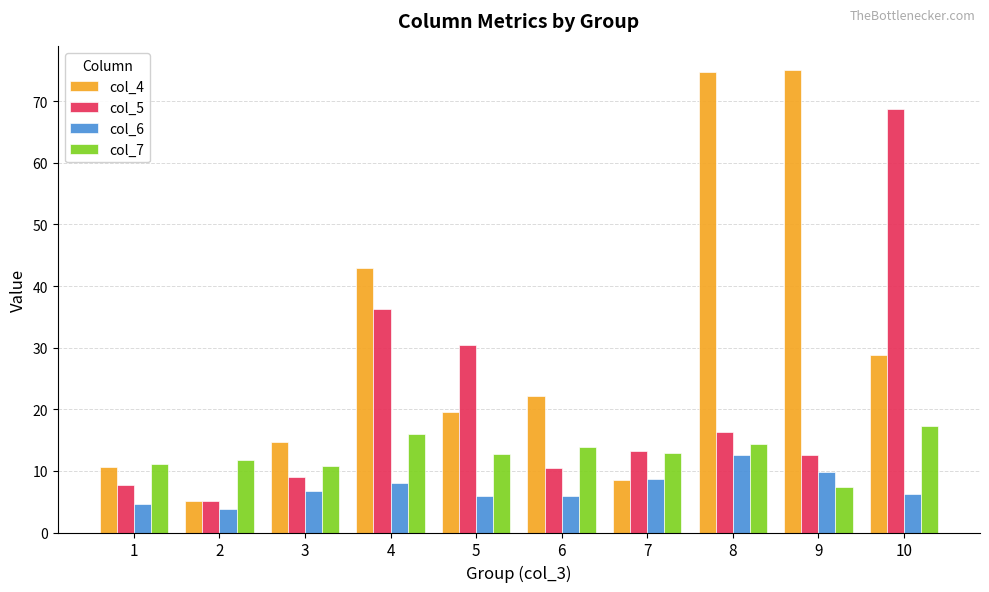

How many groups of bars are there?

10